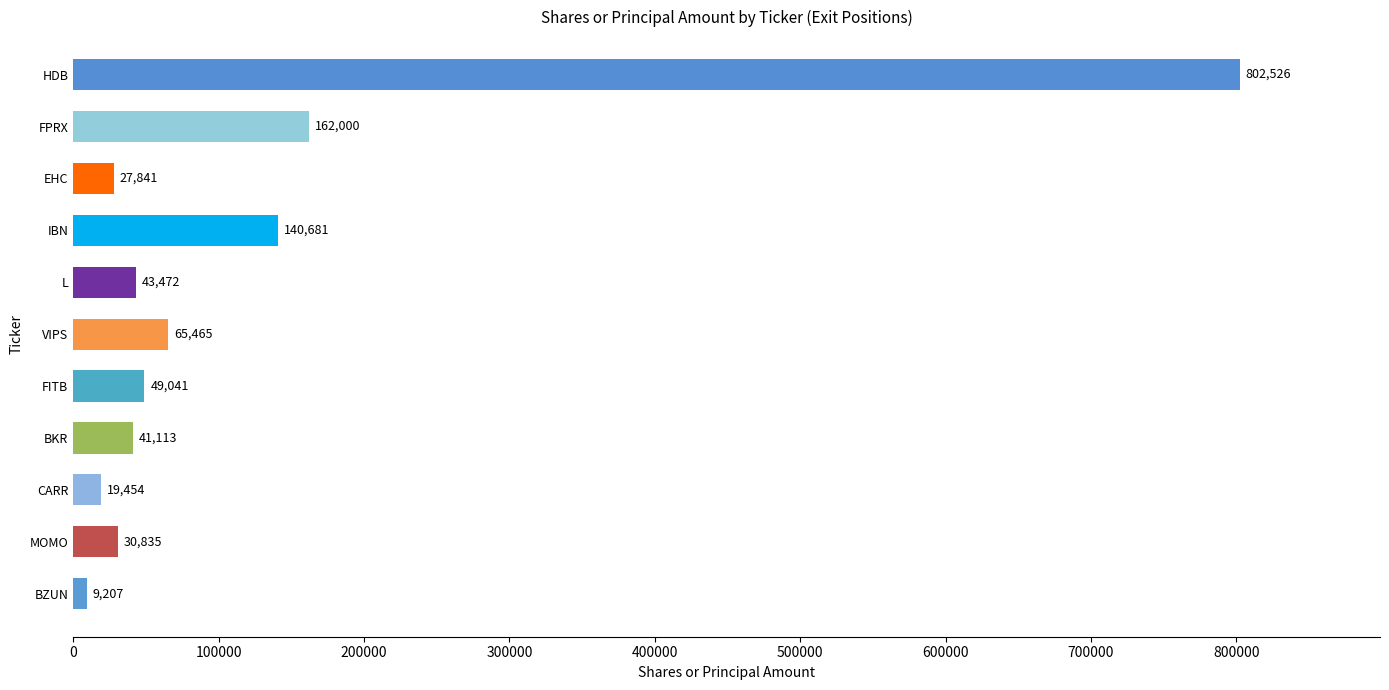

Which label corresponds to the largest value in the chart?

HDB